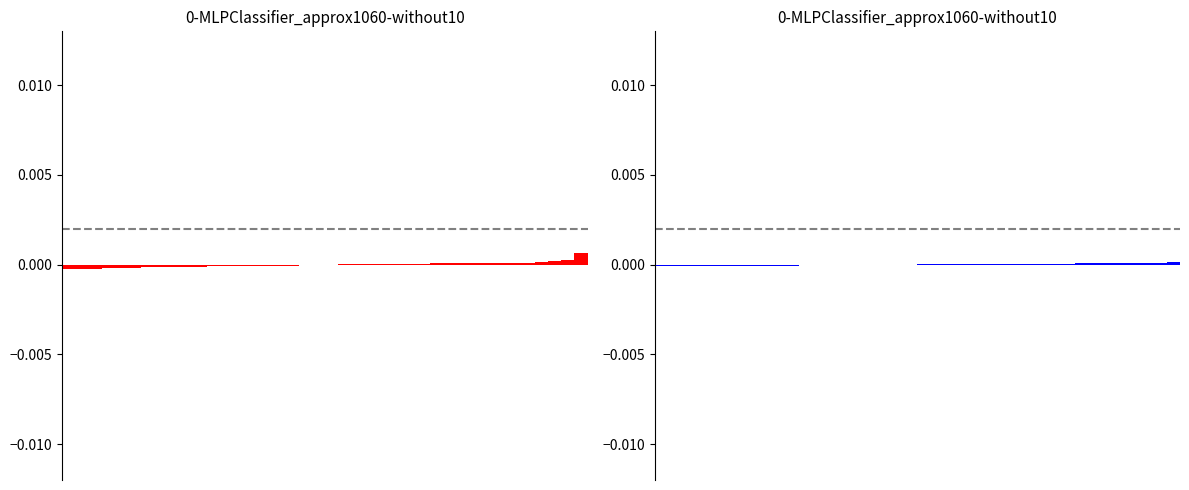

How many values in the SDS_P1 series are below 0?

21